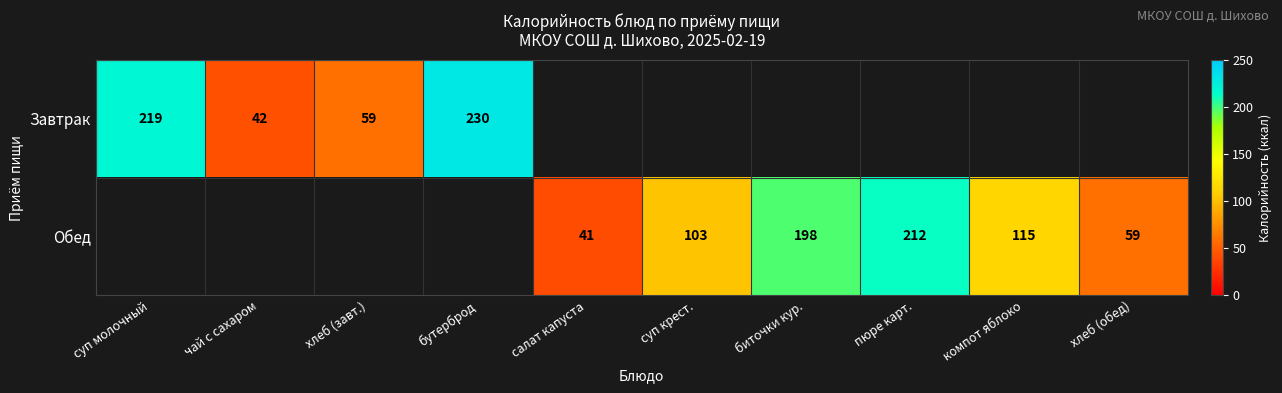

What is the difference between the Обед values at пюре карт. and суп крест.?

109